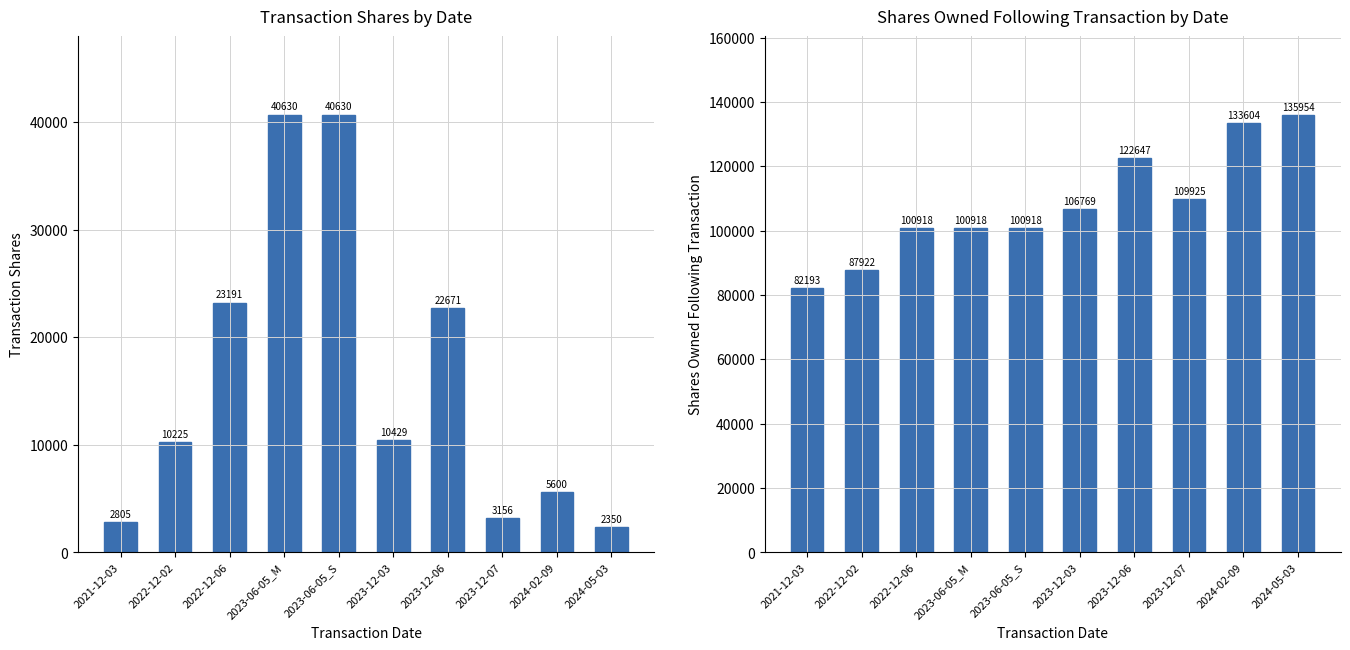

What are all the series names shown in the legend?

transactionShares, sharesOwnedFollowingTransaction